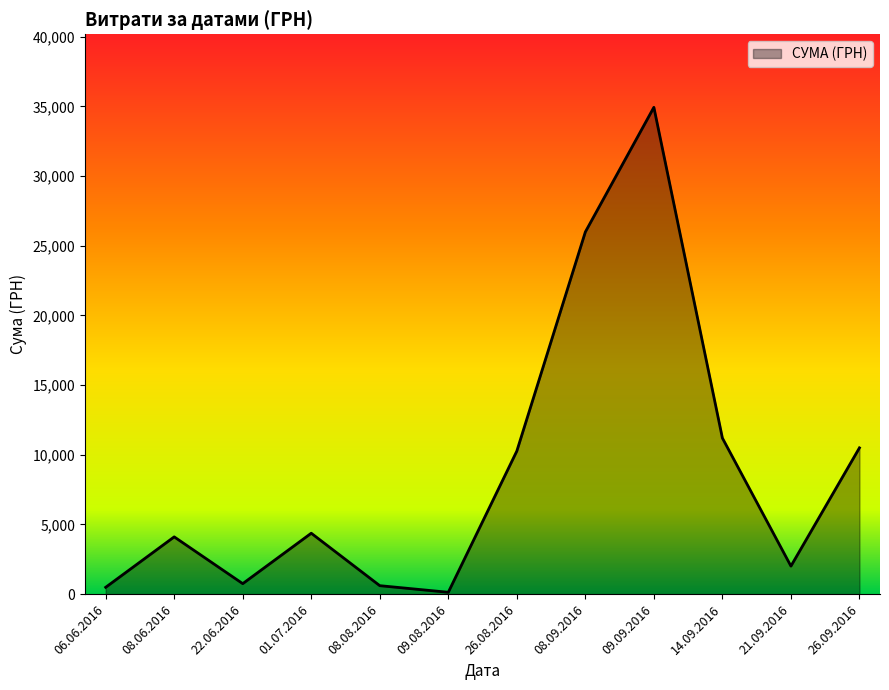

Is it true that the value at 01.07.2016 is 745.1?

False